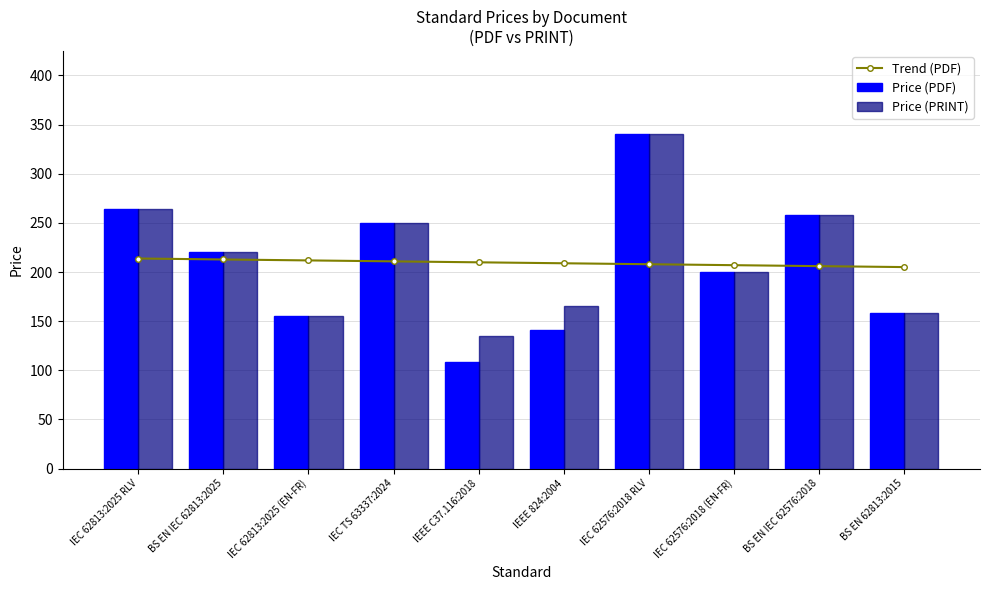

How many categories are shown in the chart?

10